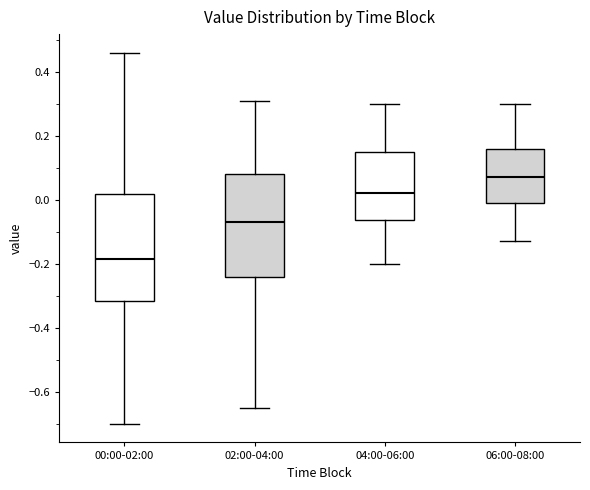

Where does the lower whisker of the box for 04:00-06:00 end on the y-axis? The values are not printed on the chart, so give them approximately, as read against the axis.

-0.20